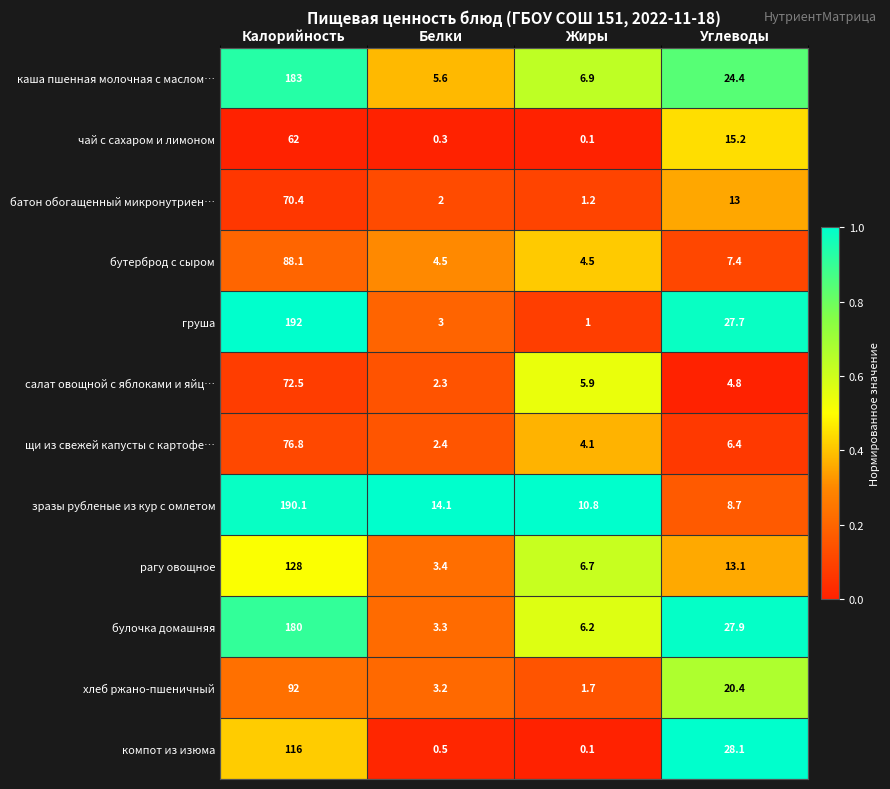

At how many categories does at least one series exceed 0?

4